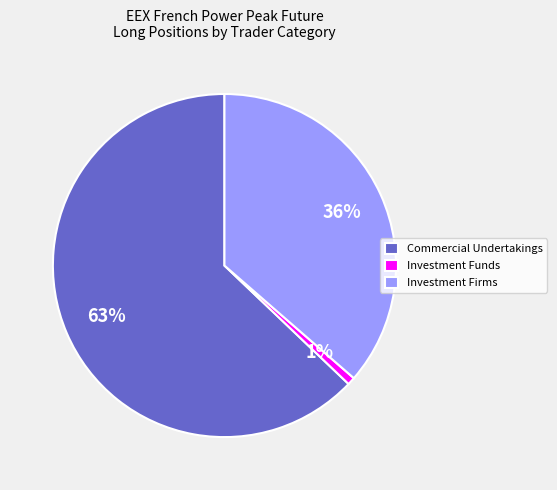

What is the smallest slice in the pie chart?

Investment Funds